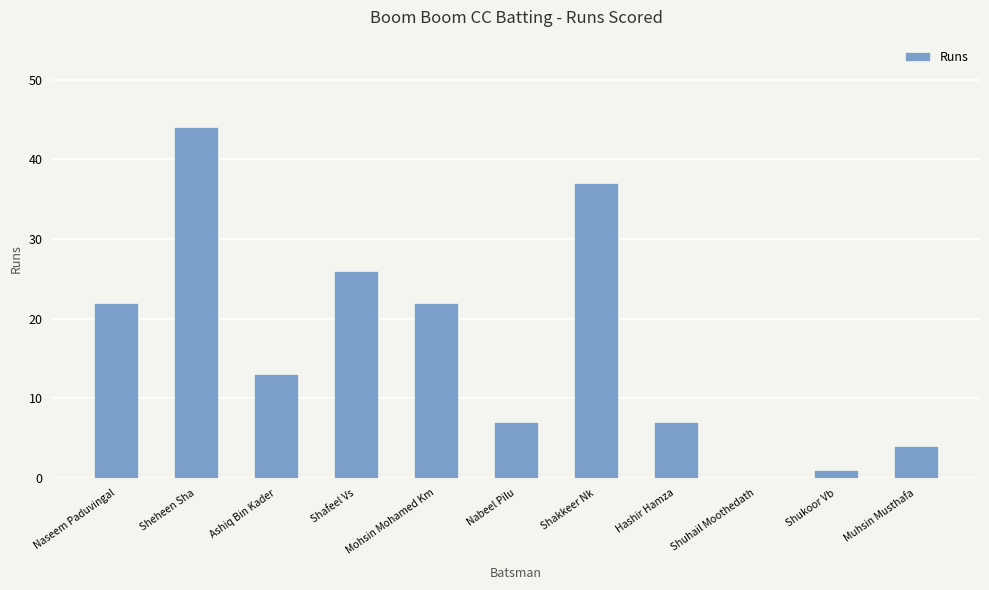

How many categories are shown in the chart?

11